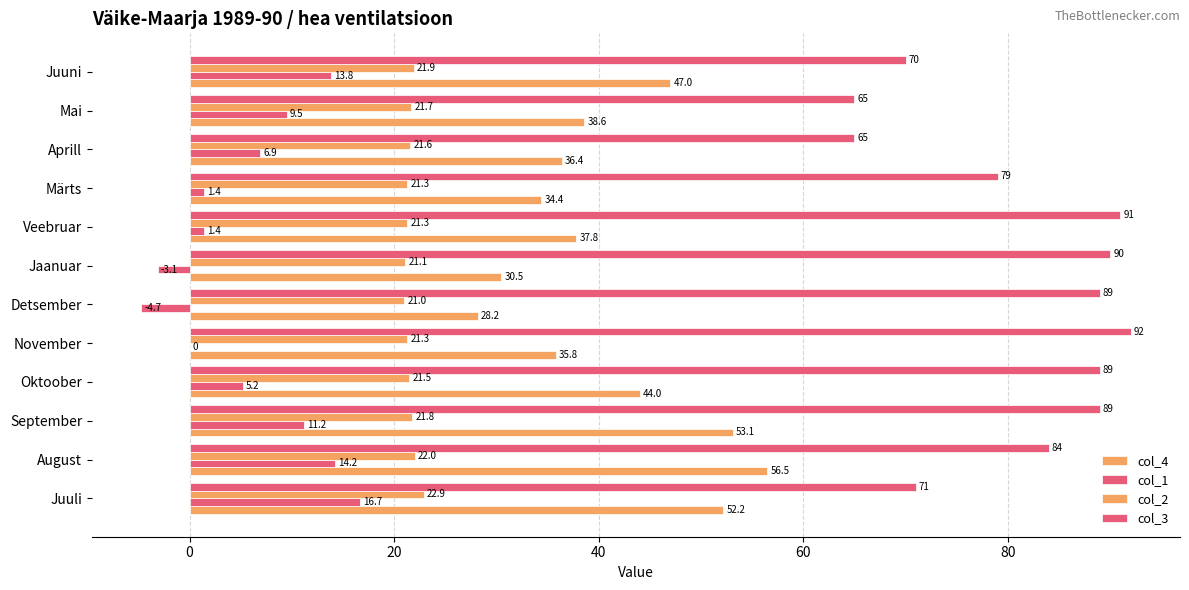

What position from the right is Veebruar?

5